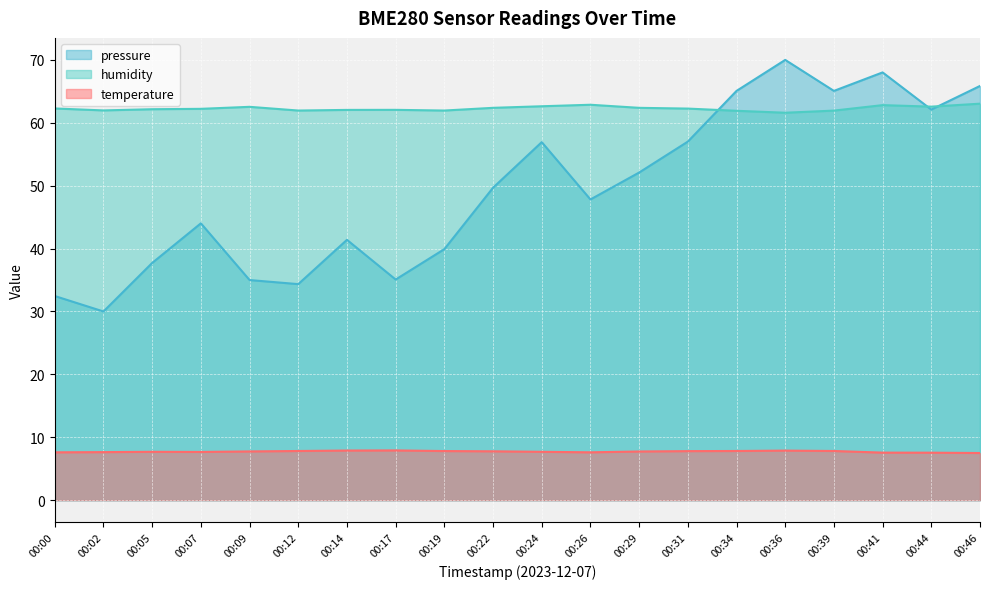

Which series ends up on top after the final intersection of pressure_scaled and humidity?

pressure_scaled